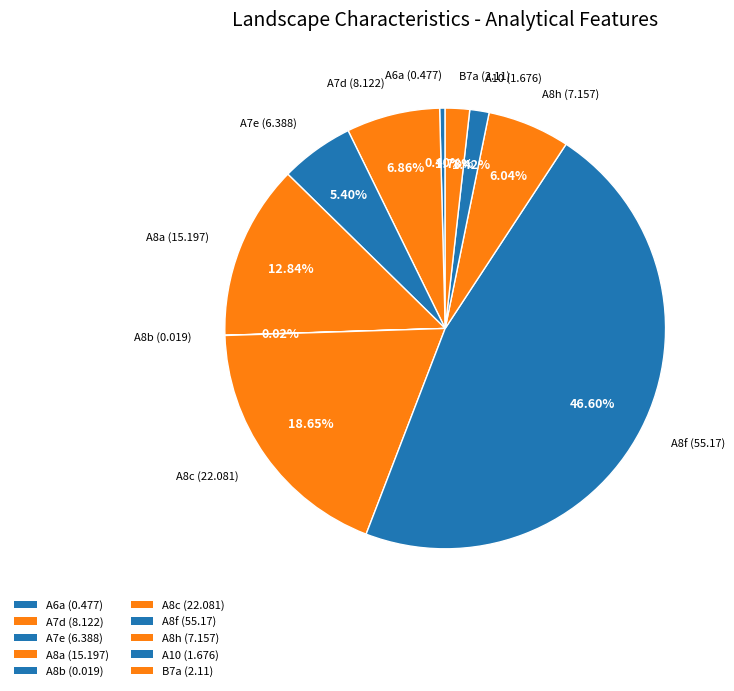

To the nearest percent, what portion does A10 represent?

1%